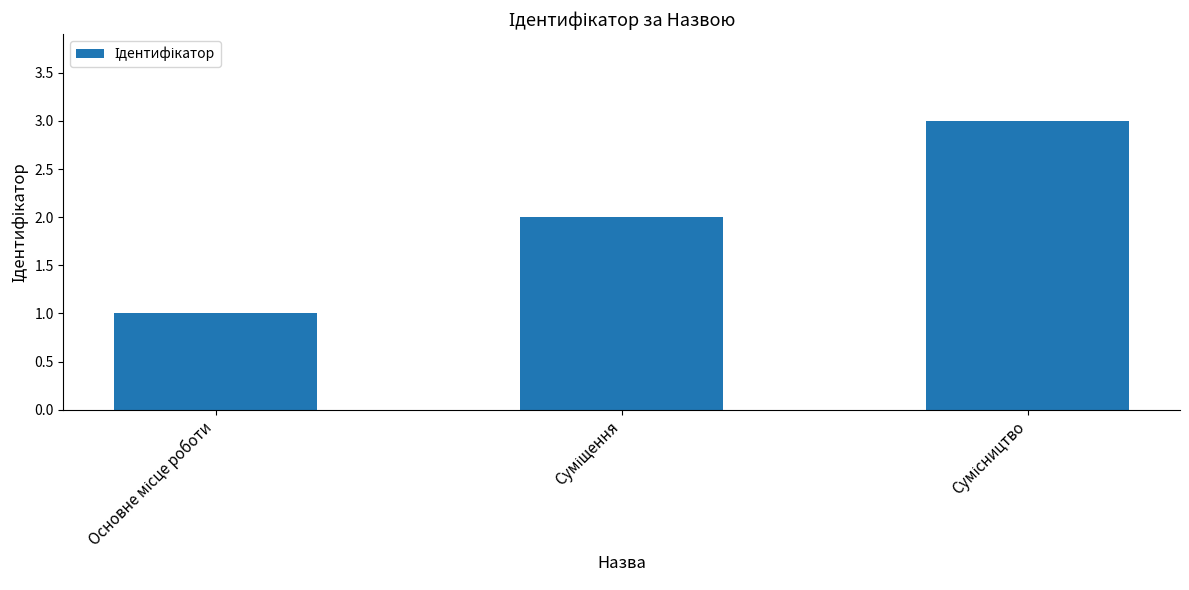

What is the greatest value displayed?

3